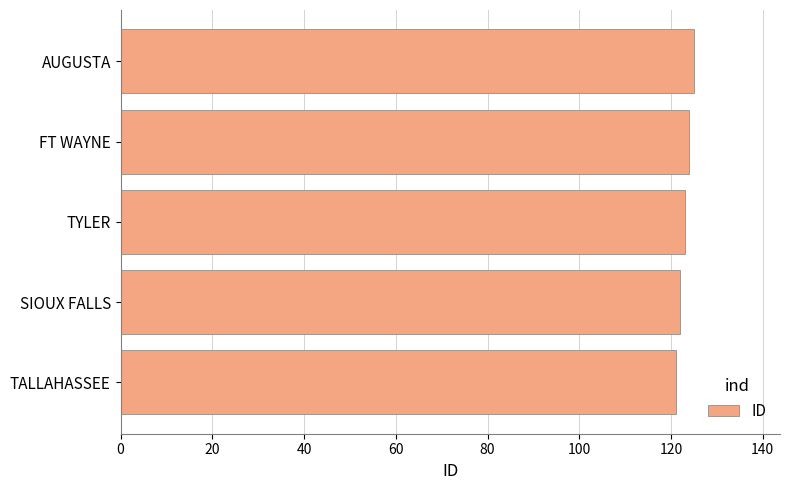

Is it true that the value at AUGUSTA is 125?

True